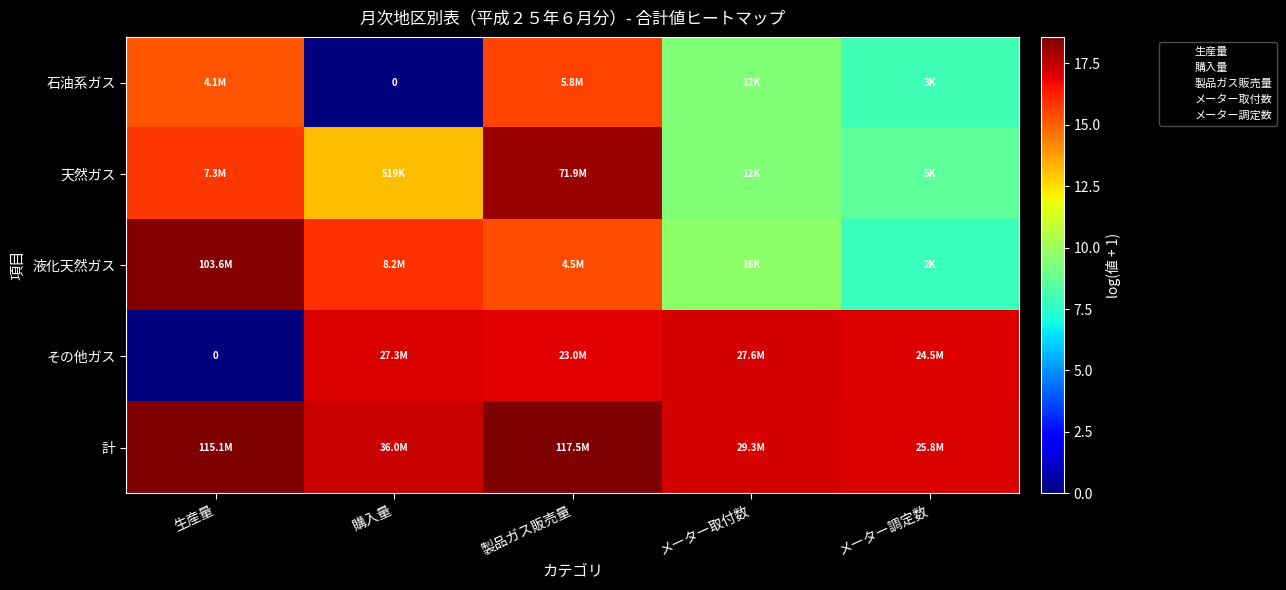

At メーター取付数, list the series in order from largest to smallest.

計, その他ガス, 液化天然ガス, 石油系ガス, 天然ガス